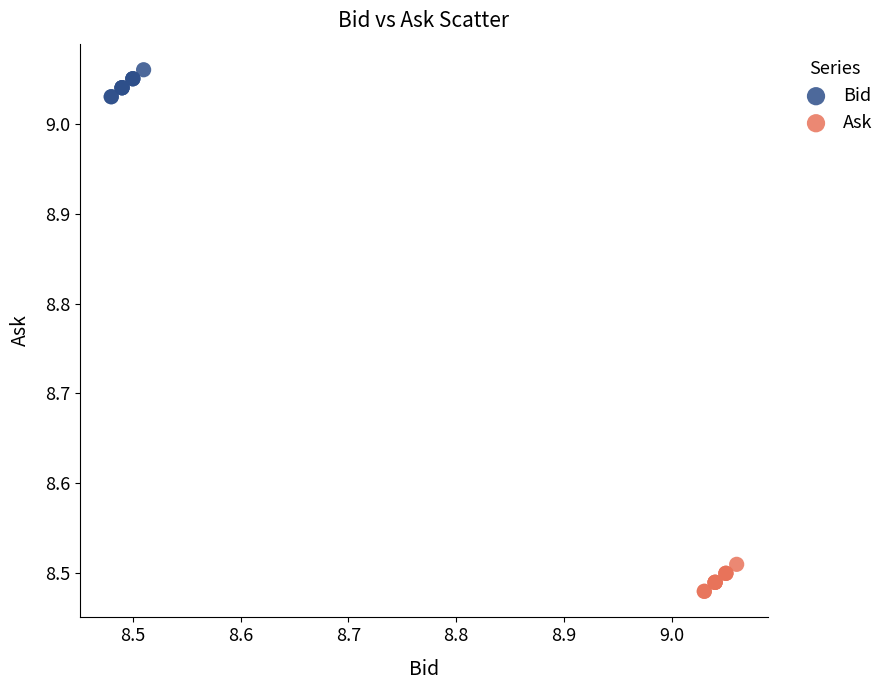

Which series reaches the maximum Y coordinate?

Bid